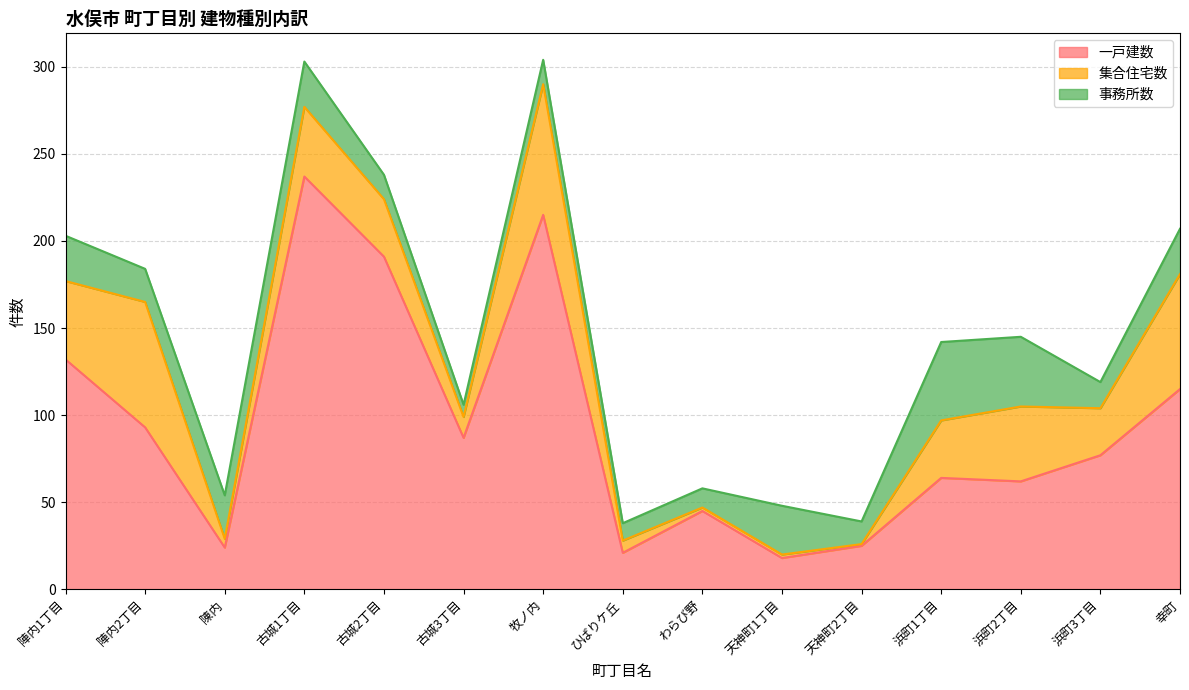

What is the lowest value of the 事務所数 series?

7